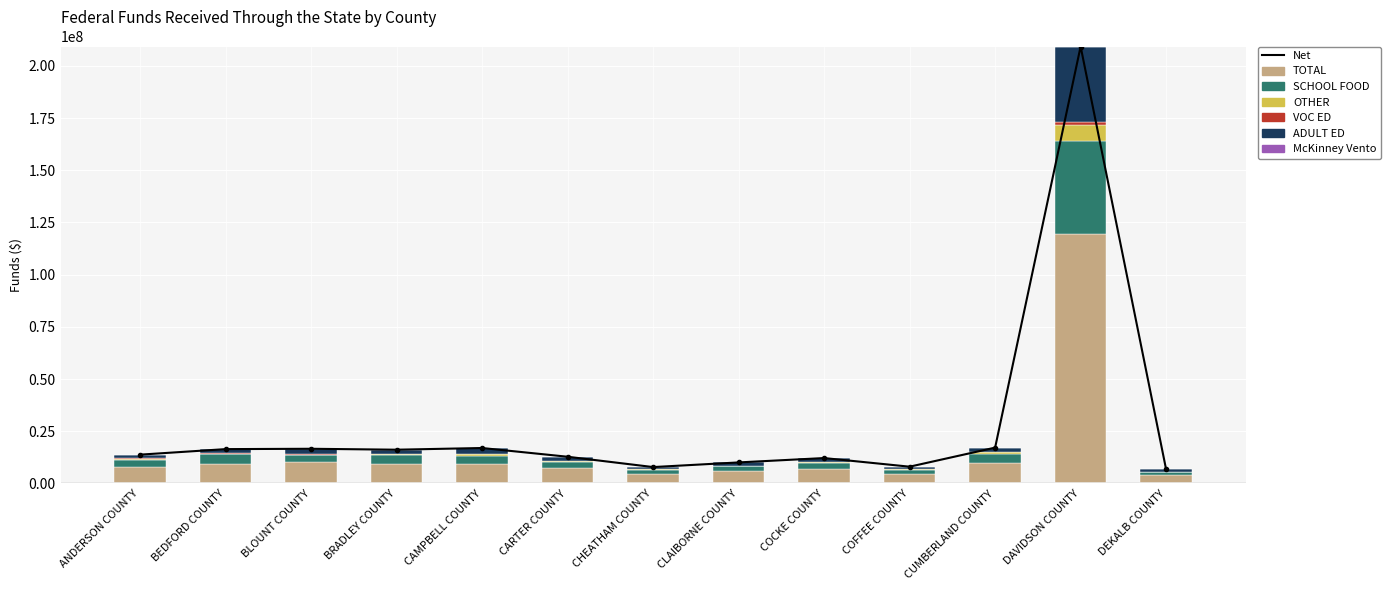

Is it true that SCHOOL FOOD equals 3695317.8 at CAMPBELL COUNTY?

True